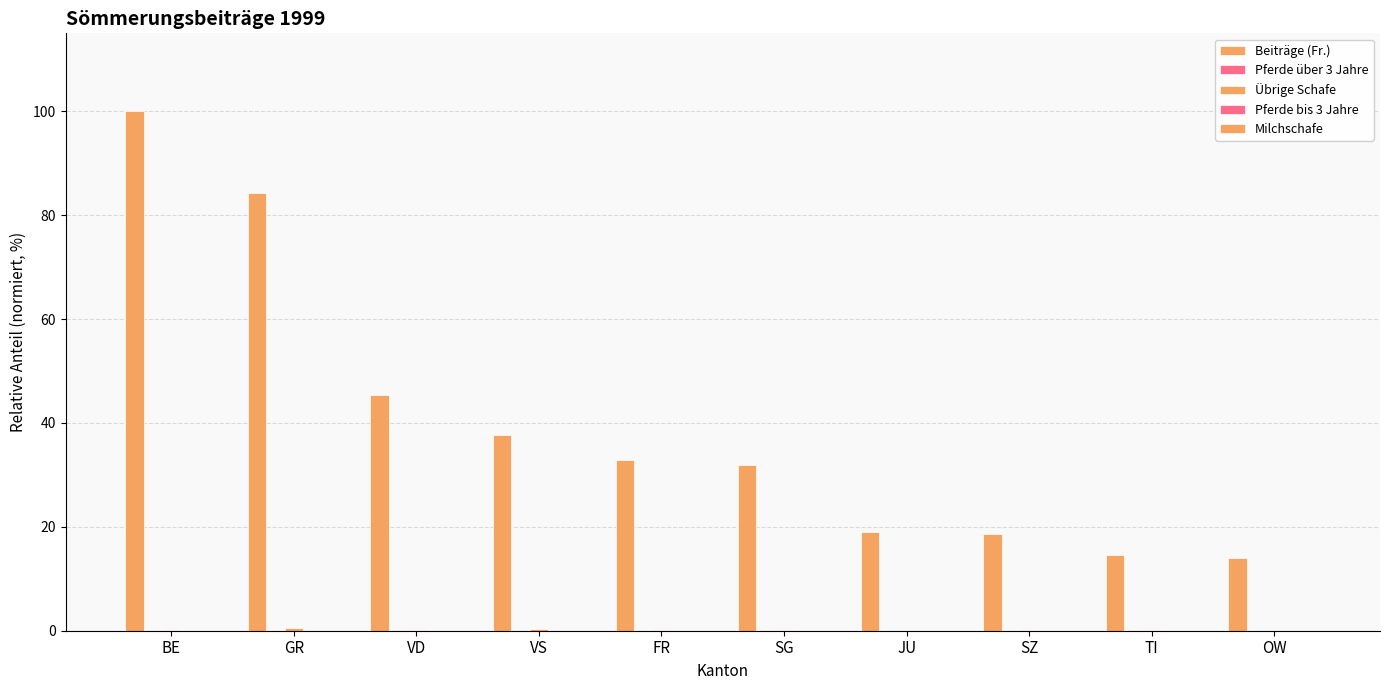

Count the number of data series in this chart.

5